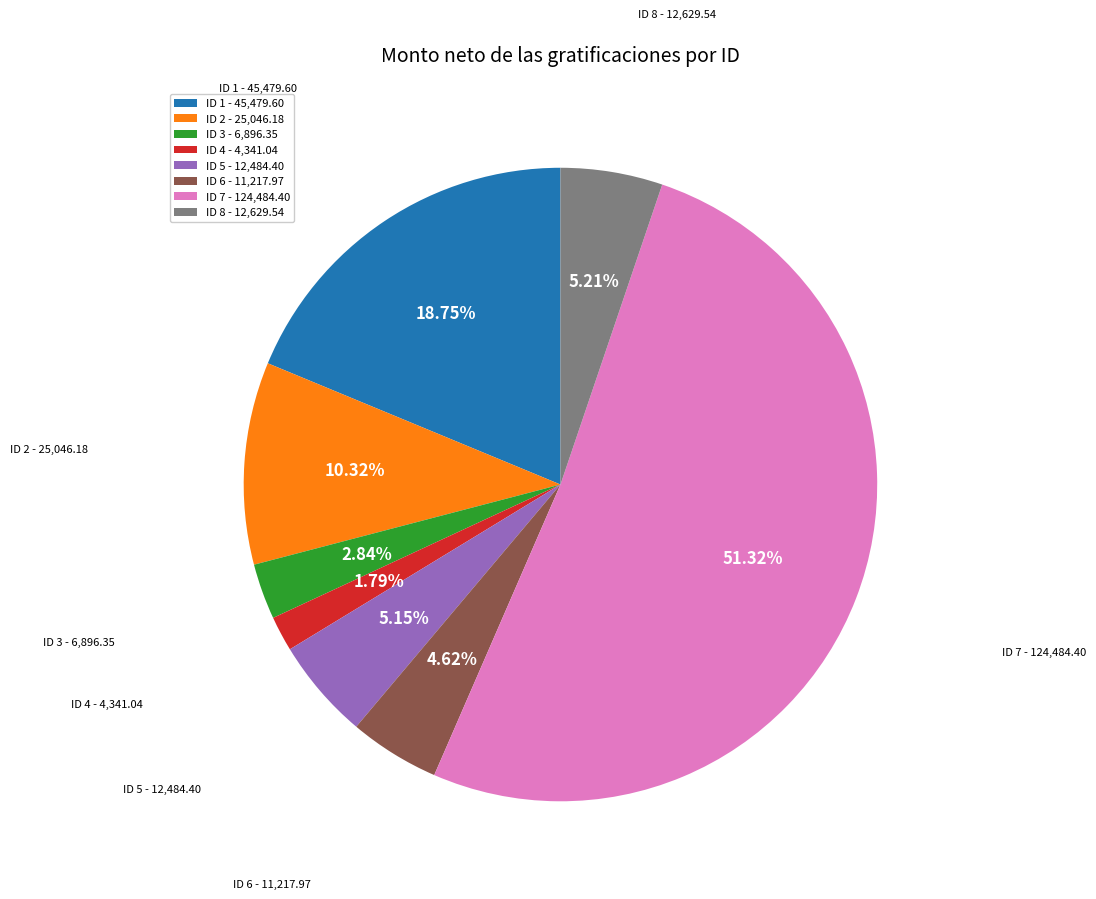

Count the number of slices in the pie.

8